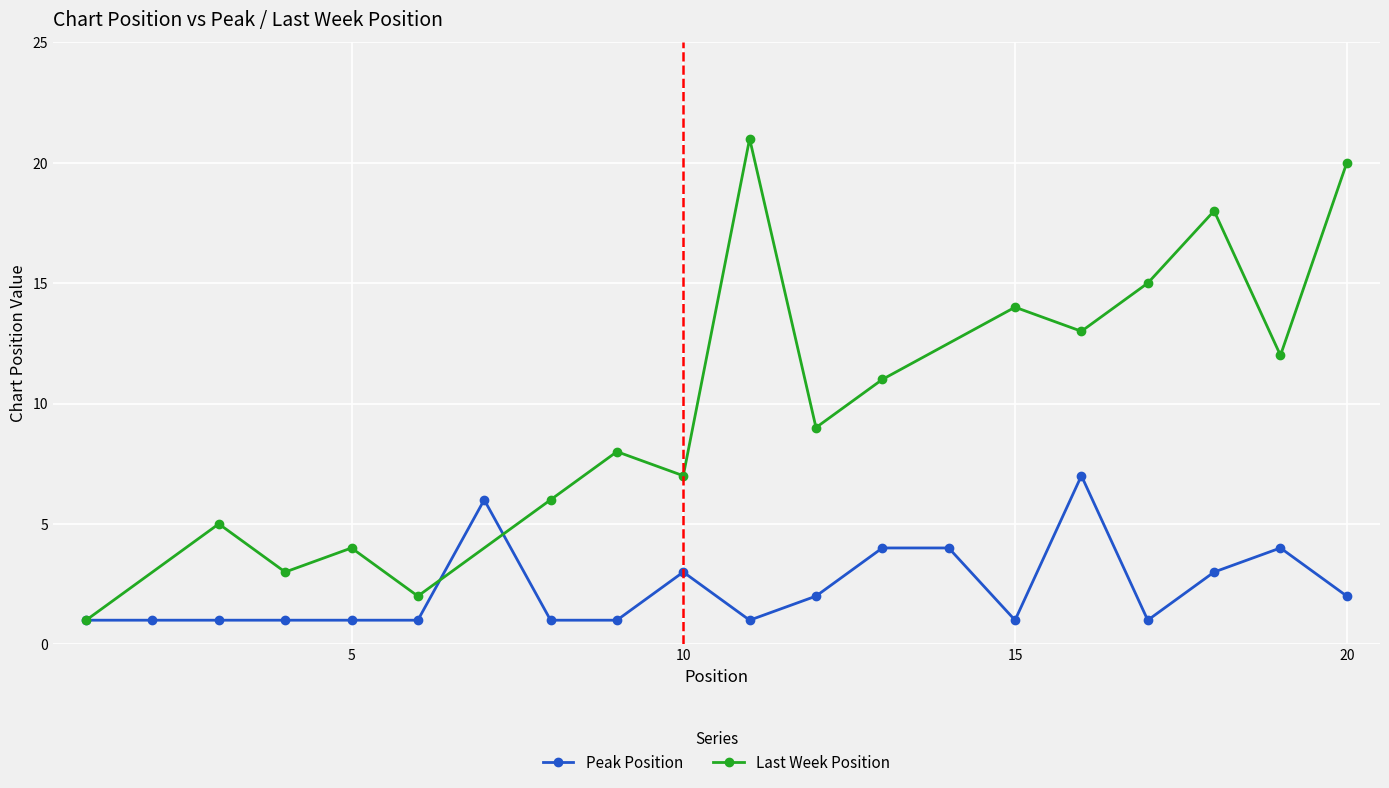

What is the approximate value at 13?

4